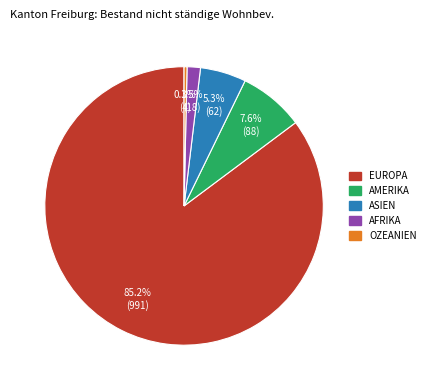

Is there a majority slice in this chart?

Yes